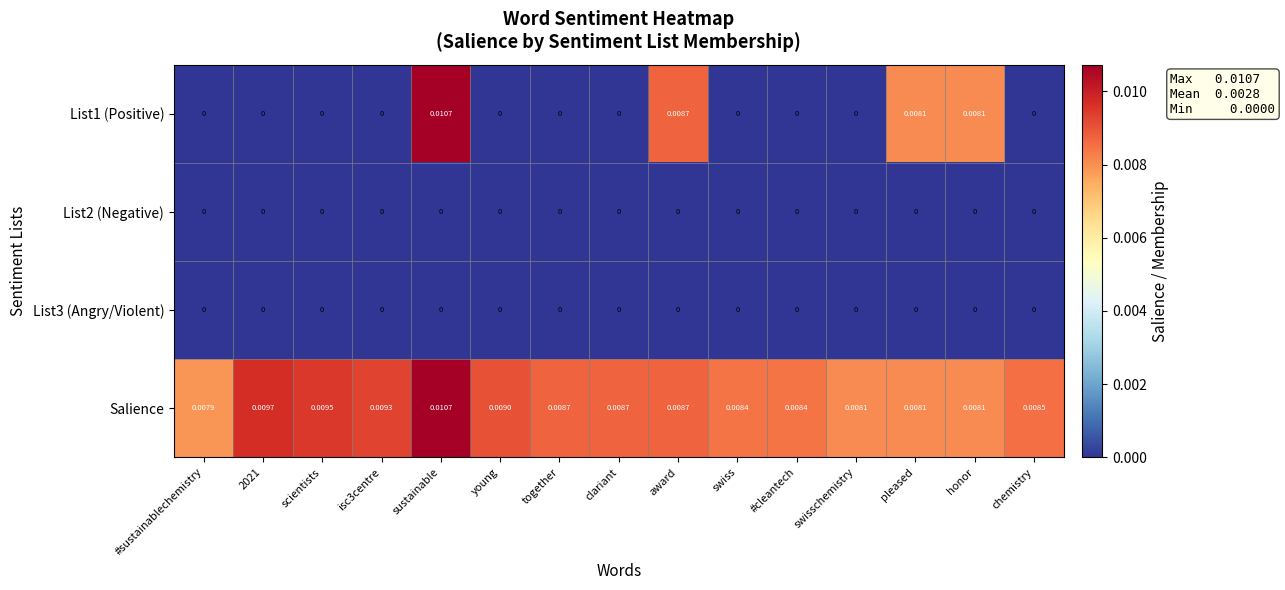

Which label corresponds to the largest value in the chart?

sustainable